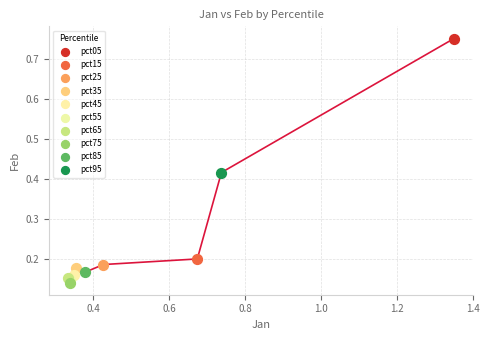

What are all the series names shown in the legend?

pct05, pct15, pct25, pct35, pct45, pct55, pct65, pct75, pct85, pct95